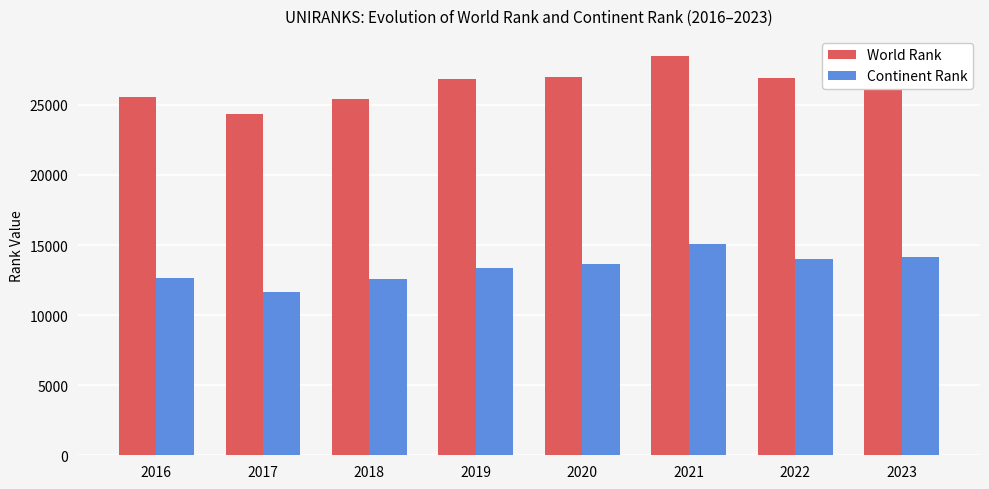

How many bars are there in total?

16